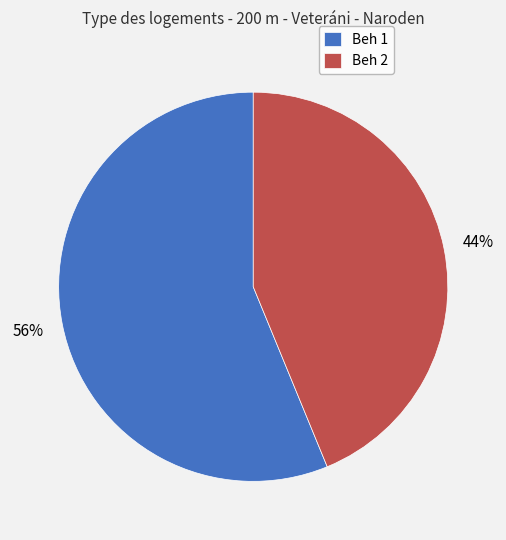

What is the smallest slice in the pie chart?

Beh 2